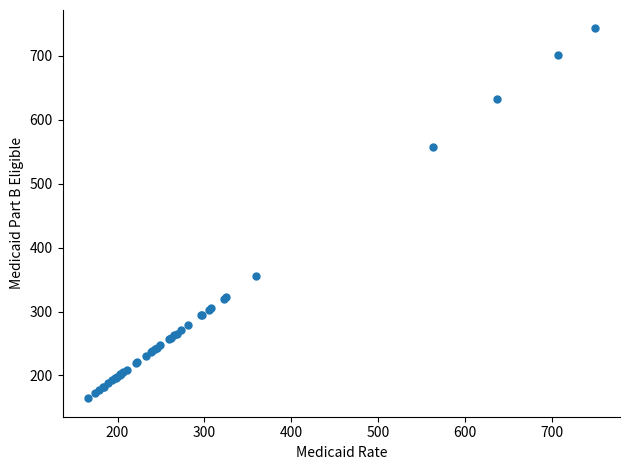

What Y value in the scatter plot is closest to 453?

355.4